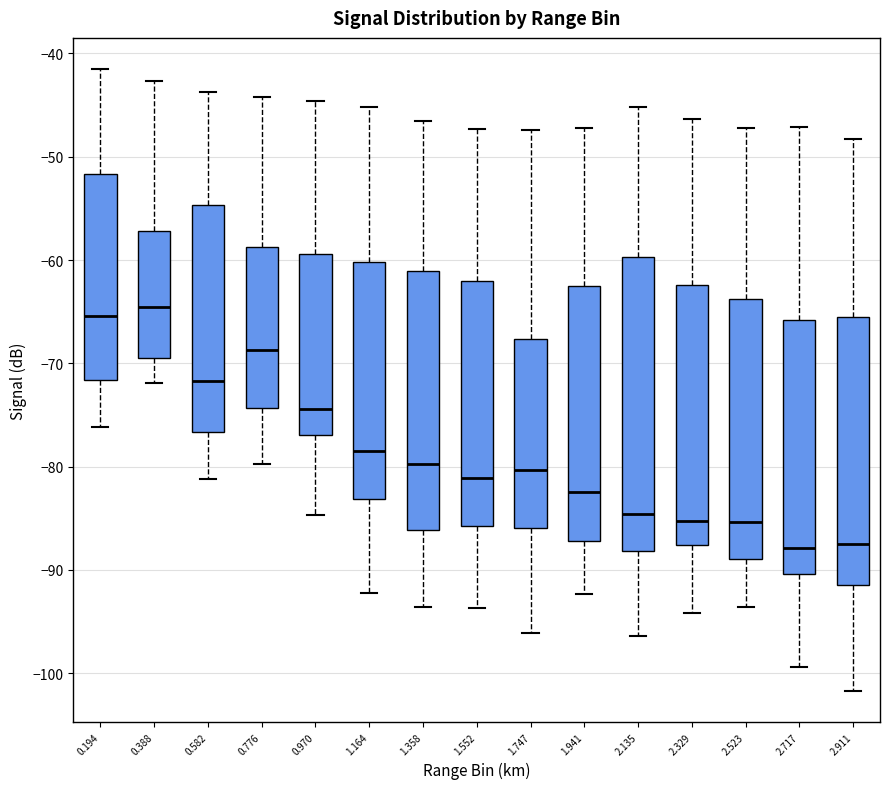

Reading left to right, transcribe this box plot: for each box, give where its median line is, the range the box spans, and where its two whiskers end, as read against the y-axis. The values are not printed on the chart, so give them approximately, as read against the axis.

0.194: median -65, box -72 to -52, whiskers -76 to -41
0.388: median -64, box -70 to -57, whiskers -72 to -43
0.582: median -72, box -77 to -55, whiskers -81 to -44
0.776: median -69, box -74 to -59, whiskers -80 to -44
0.970: median -74, box -77 to -59, whiskers -85 to -45
1.164: median -78, box -83 to -60, whiskers -92 to -45
1.358: median -80, box -86 to -61, whiskers -94 to -46
1.552: median -81, box -86 to -62, whiskers -94 to -47
1.747: median -80, box -86 to -68, whiskers -96 to -47
1.941: median -82, box -87 to -62, whiskers -92 to -47
2.135: median -85, box -88 to -60, whiskers -96 to -45
2.329: median -85, box -88 to -62, whiskers -94 to -46
2.523: median -85, box -89 to -64, whiskers -94 to -47
2.717: median -88, box -90 to -66, whiskers -99 to -47
2.911: median -87, box -91 to -66, whiskers -102 to -48